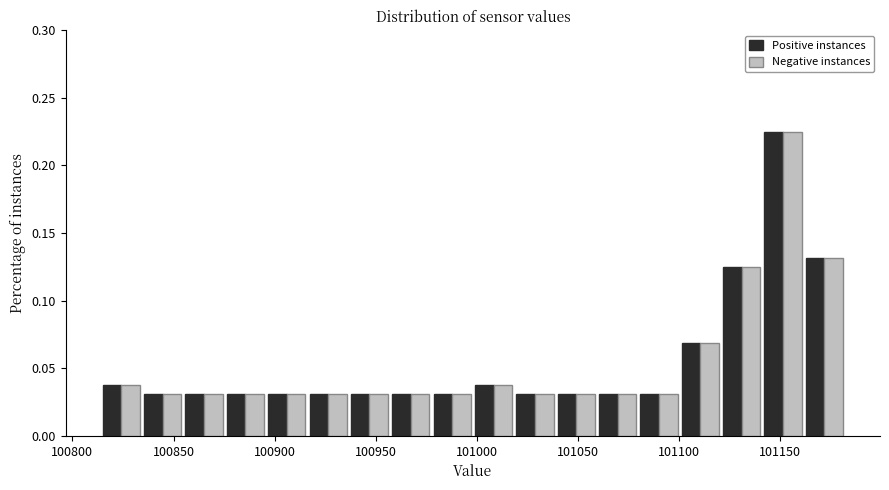

Reading left to right, list every range on the x-axis with the height of the bar of each series over it. Neither the bar edges nor the heights are printed on the chart, so give them approximately, as read against the axes.

100815 to 100835: Positive instances=0.040	Negative instances=0.040
100835 to 100855: Positive instances=0.030	Negative instances=0.030
100855 to 100875: Positive instances=0.030	Negative instances=0.030
100875 to 100895: Positive instances=0.030	Negative instances=0.030
100895 to 100915: Positive instances=0.030	Negative instances=0.030
100915 to 100935: Positive instances=0.030	Negative instances=0.030
100935 to 100955: Positive instances=0.030	Negative instances=0.030
100955 to 100980: Positive instances=0.030	Negative instances=0.030
100980 to 101000: Positive instances=0.030	Negative instances=0.030
101000 to 101020: Positive instances=0.040	Negative instances=0.040
101020 to 101040: Positive instances=0.030	Negative instances=0.030
101040 to 101060: Positive instances=0.030	Negative instances=0.030
101060 to 101080: Positive instances=0.030	Negative instances=0.030
101080 to 101100: Positive instances=0.030	Negative instances=0.030
101100 to 101120: Positive instances=0.070	Negative instances=0.070
101120 to 101140: Positive instances=0.125	Negative instances=0.125
101140 to 101160: Positive instances=0.225	Negative instances=0.225
101160 to 101180: Positive instances=0.130	Negative instances=0.130